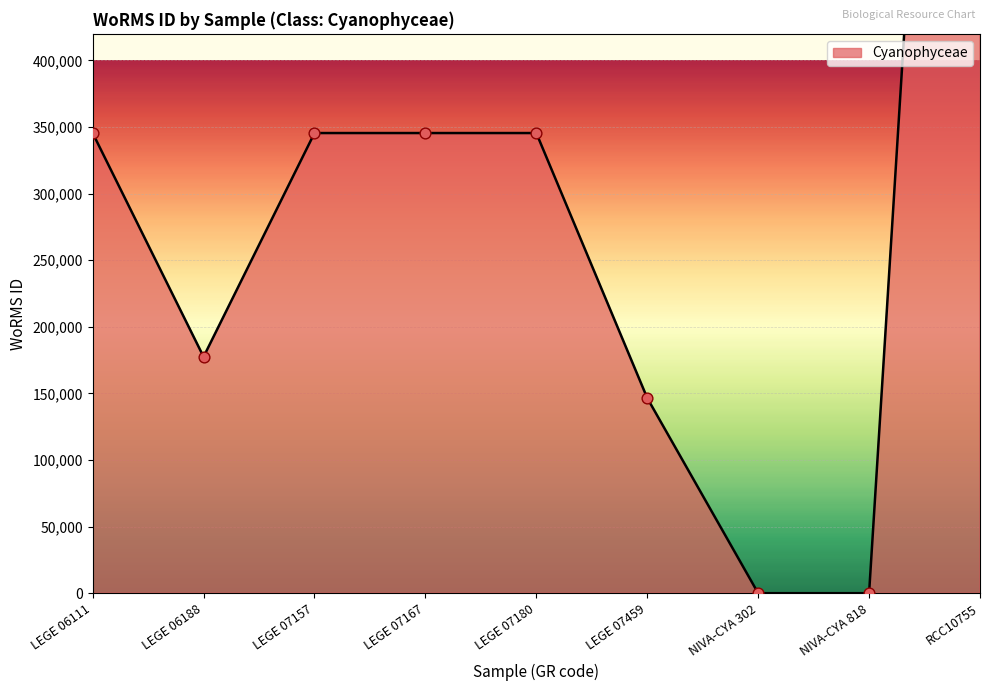

Between LEGE 07459 and NIVA-CYA 818, which is larger?

LEGE 07459